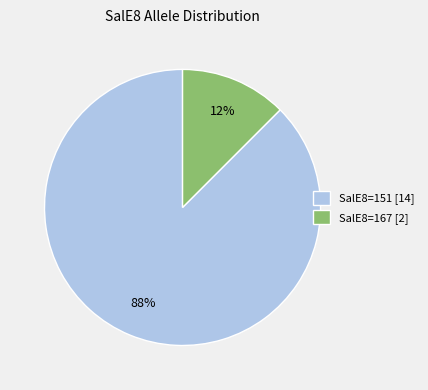

Rank the categories by value from highest to lowest.

SalE8=151 [14], SalE8=167 [2]